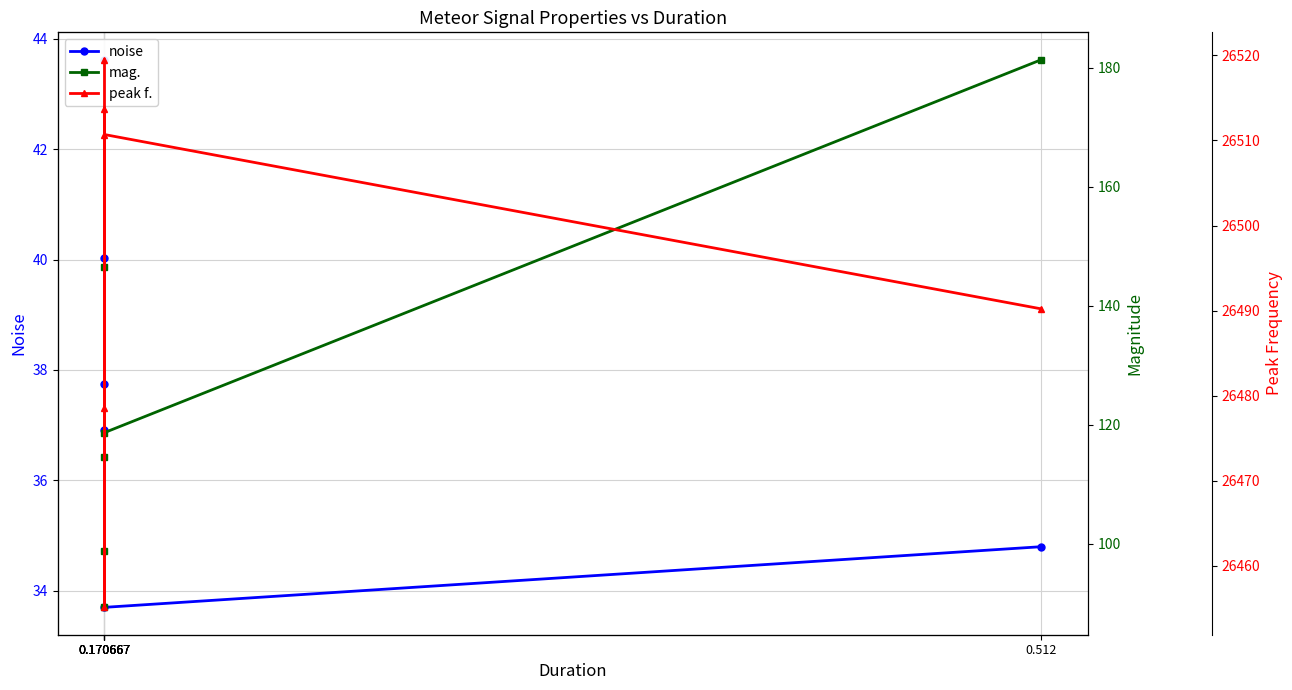

True or false: noise has more than 2 points higher than both neighbors.

False